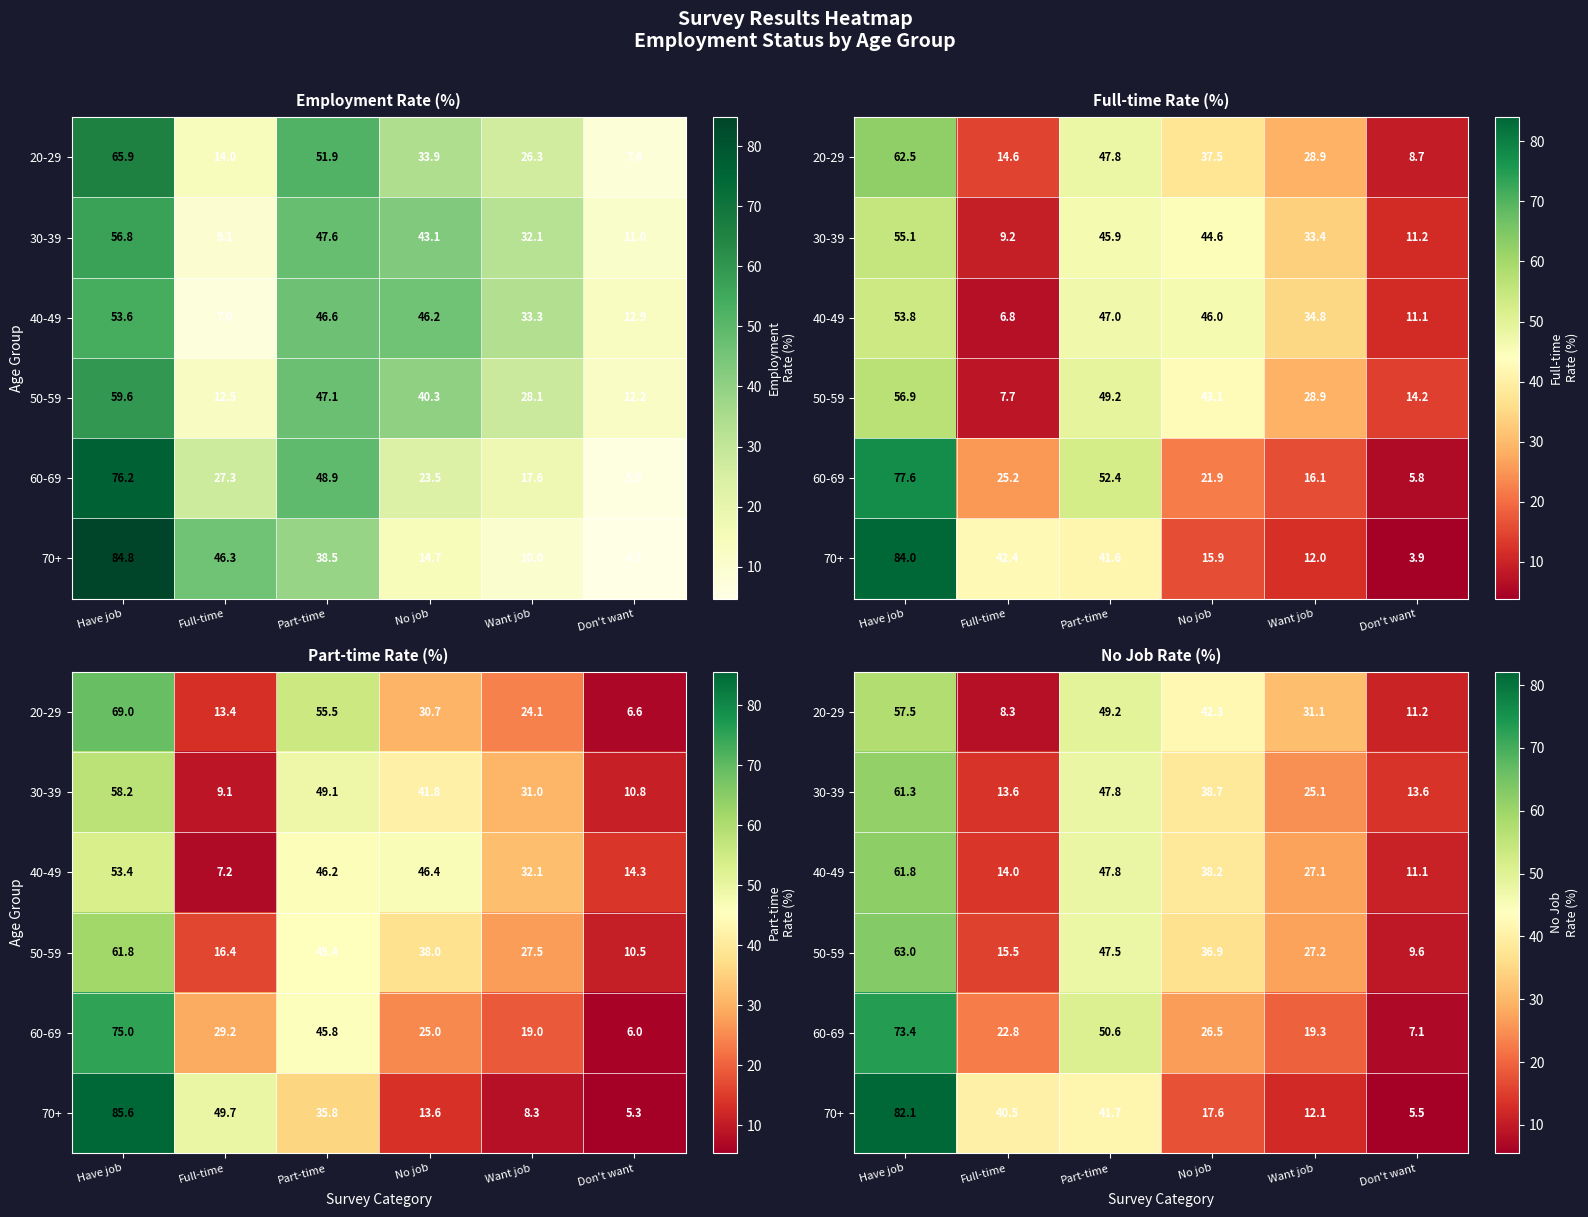

How many data points in 50-59 are less than 36?

3